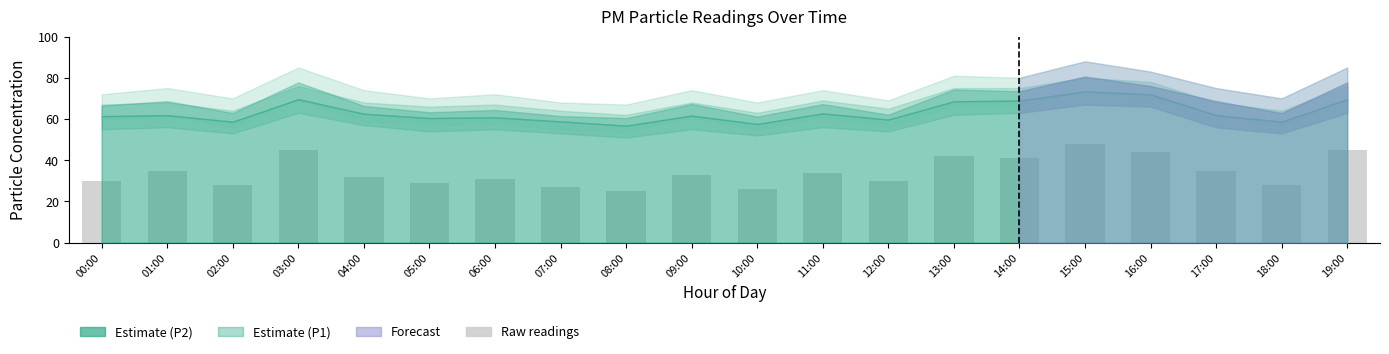

What is the change in value from 06:00 to 16:00?

+13